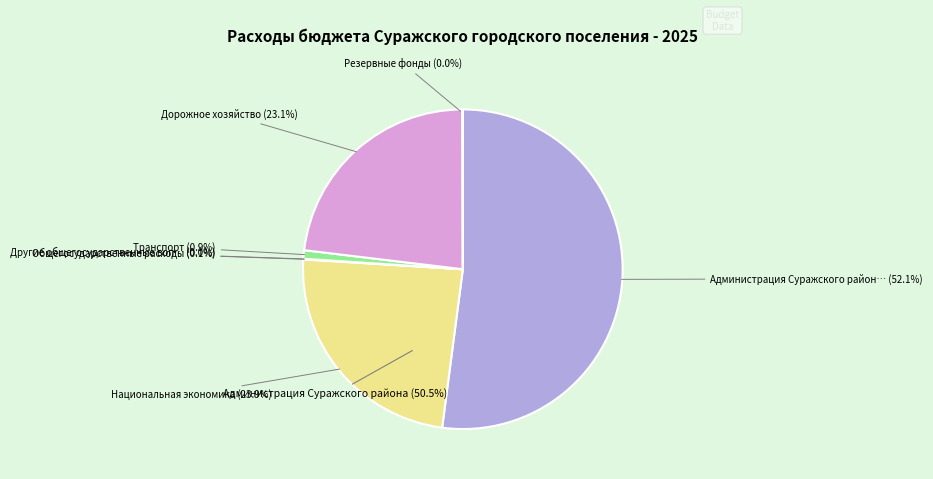

What is the ratio of the value at Администрация Суражского района to the value at Общегосударственные расходы?

947.2